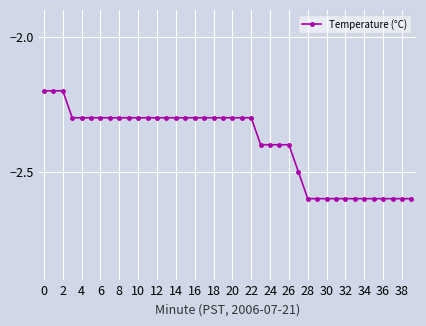

Does the chart display data point markers on the line(s)?

Yes